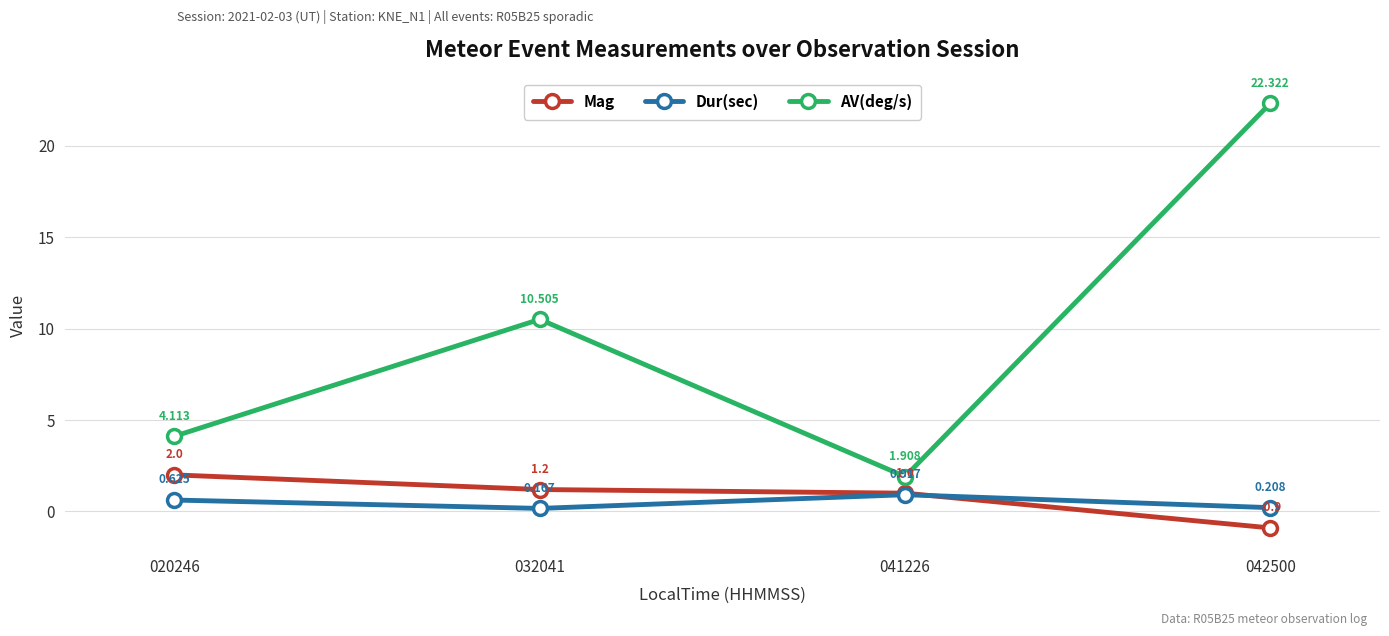

True or false: AV(deg/s) and Mag intersect in this chart.

False